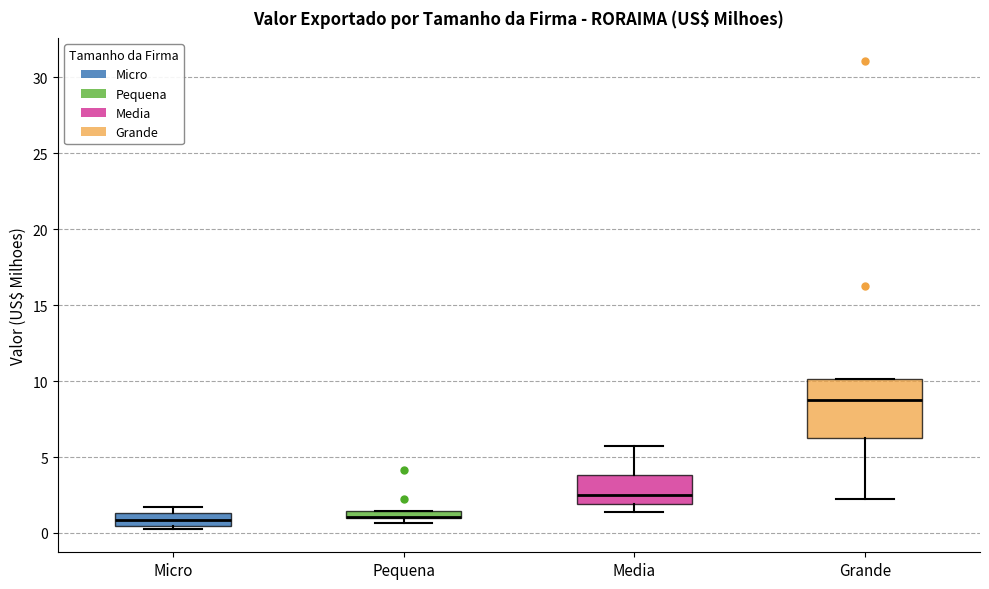

Where does the lower whisker of the box for Grande end on the y-axis? The values are not printed on the chart, so give them approximately, as read against the axis.

2.0